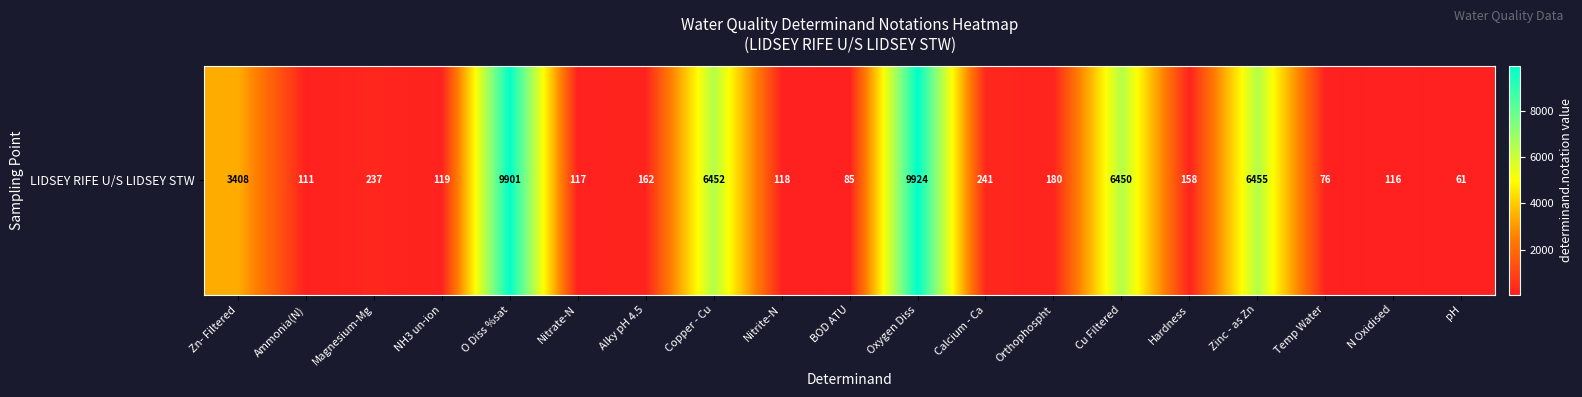

Rank the categories by value from lowest to highest.

pH, Temp Water, BOD ATU, Ammonia(N), N Oxidised, Nitrate-N, Nitrite-N, NH3 un-ion, Hardness, Alky pH 4.5, Orthophospht, Magnesium-Mg, Calcium - Ca, Zn- Filtered, Cu Filtered, Copper - Cu, Zinc - as Zn, O Diss %sat, Oxygen Diss